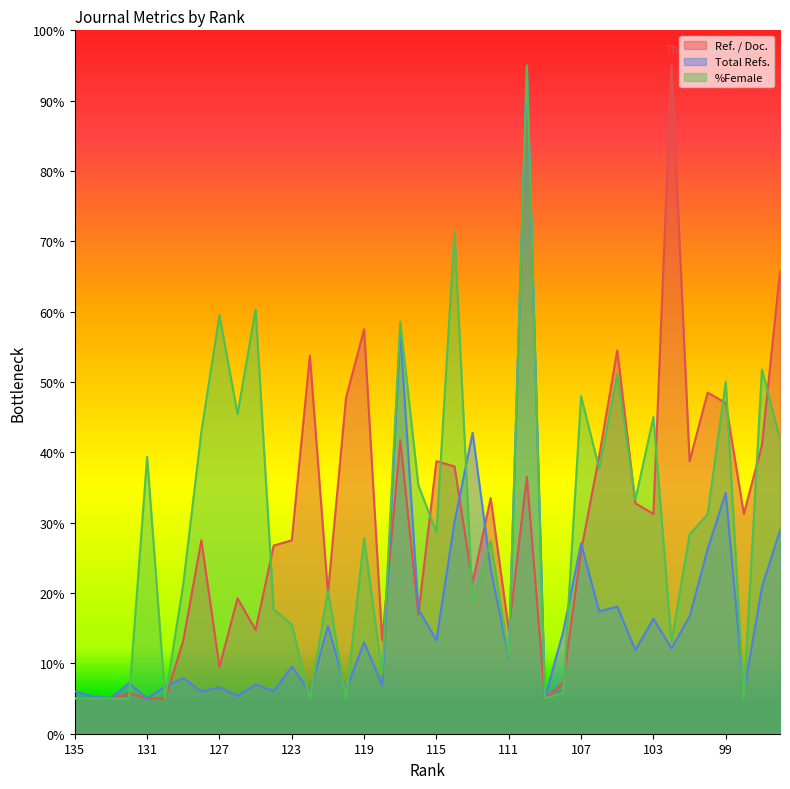

What is the value of the Ref. / Doc. point at the 7th from the left?

13.2